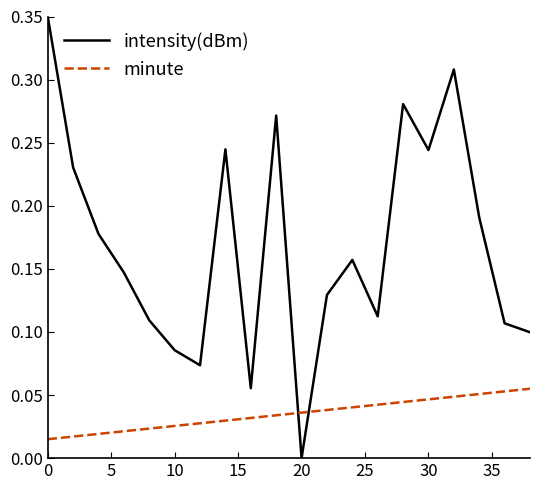

Does the chart have visible grid lines?

No